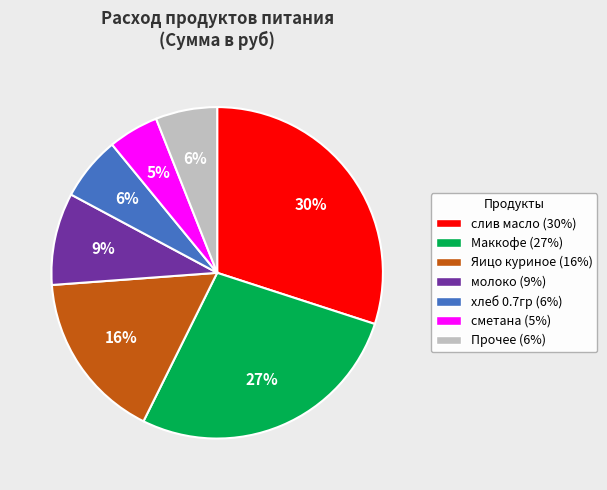

Approximately how many times larger is the value at Яицо куриное (16%) compared to молоко (9%)?

1.8